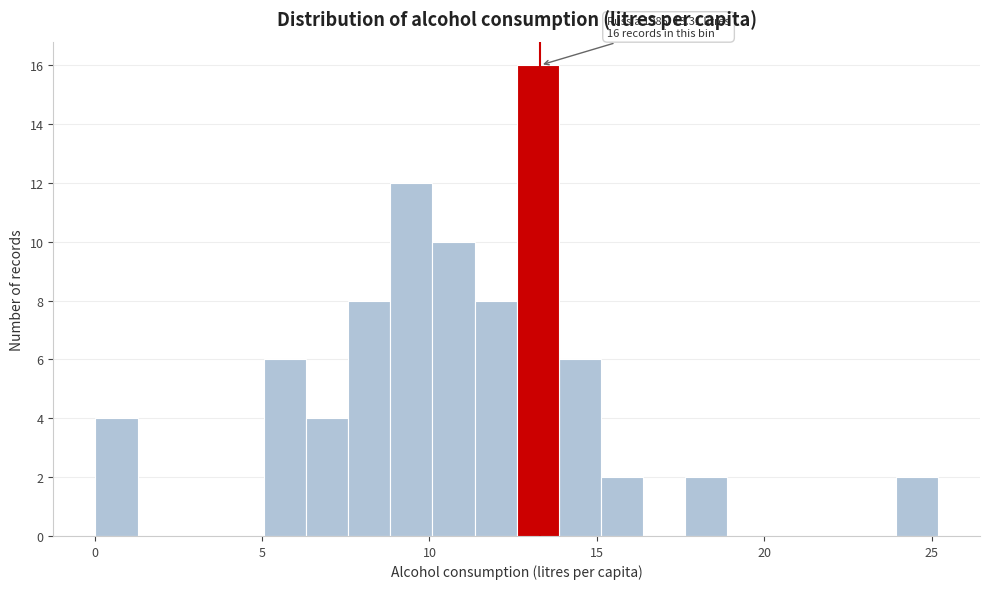

Read against the x-axis, roughly where is the centre of the tallest bar?

13.0